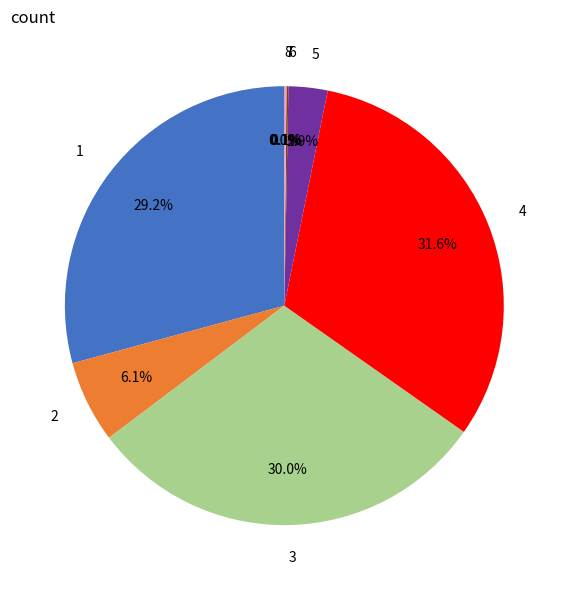

Does any single category account for the majority?

No